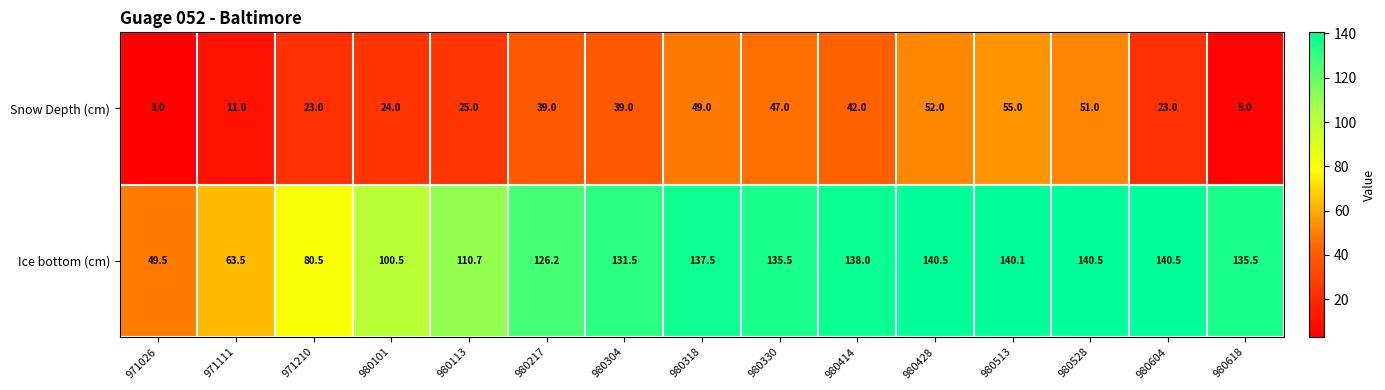

List the series in order of their peak value, highest first.

Ice bottom (cm), Snow Depth (cm)